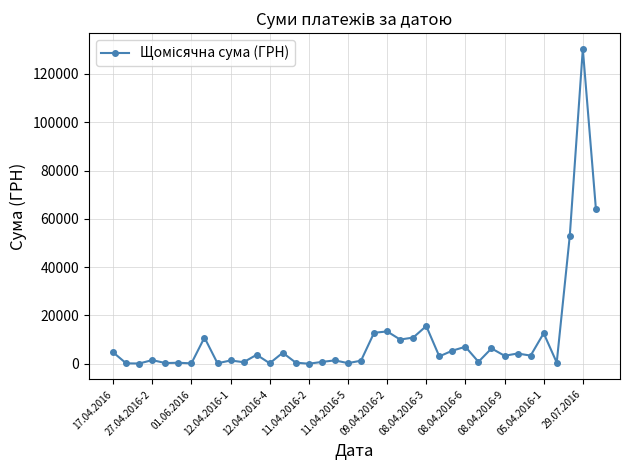

What is the value of the 30th point from the left?

6363.2